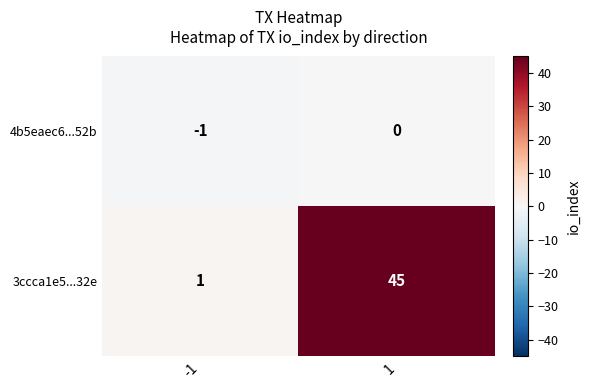

List the series in order of their peak value, lowest first.

4b5eaec6...52b, 3ccca1e5...32e